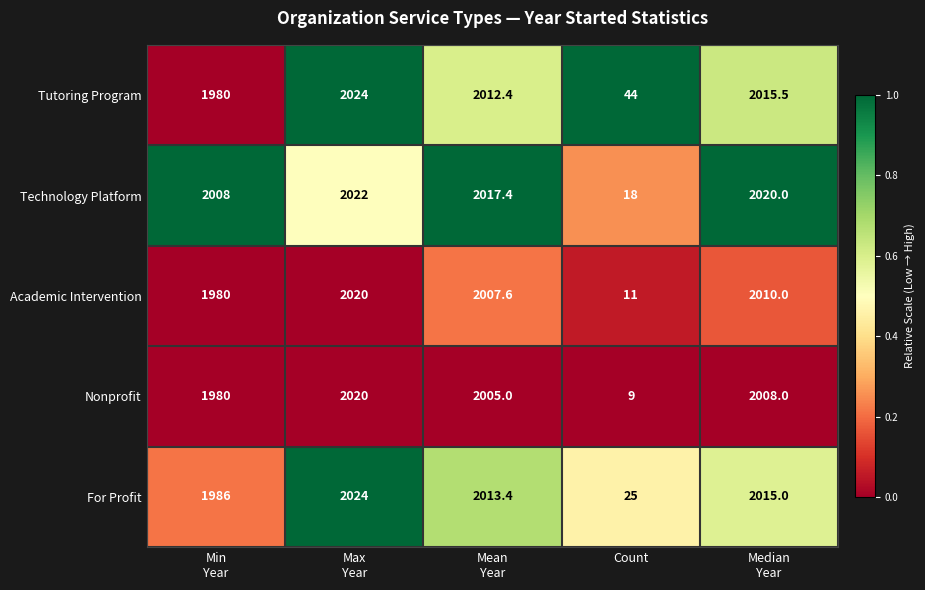

What is the spread (max minus min) of values at Count?

35.0